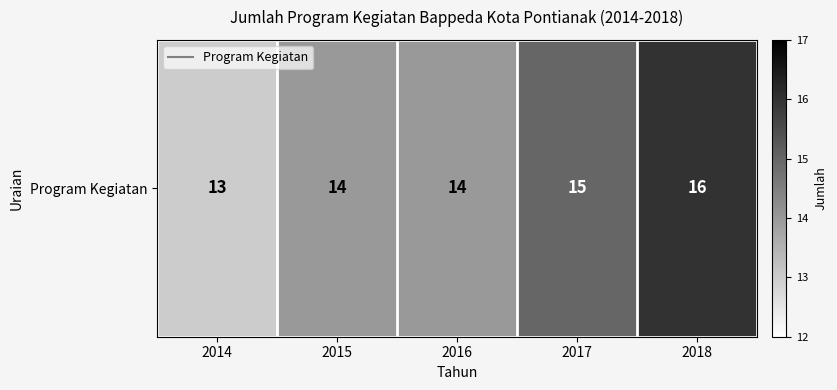

How many data points are less than 14?

1